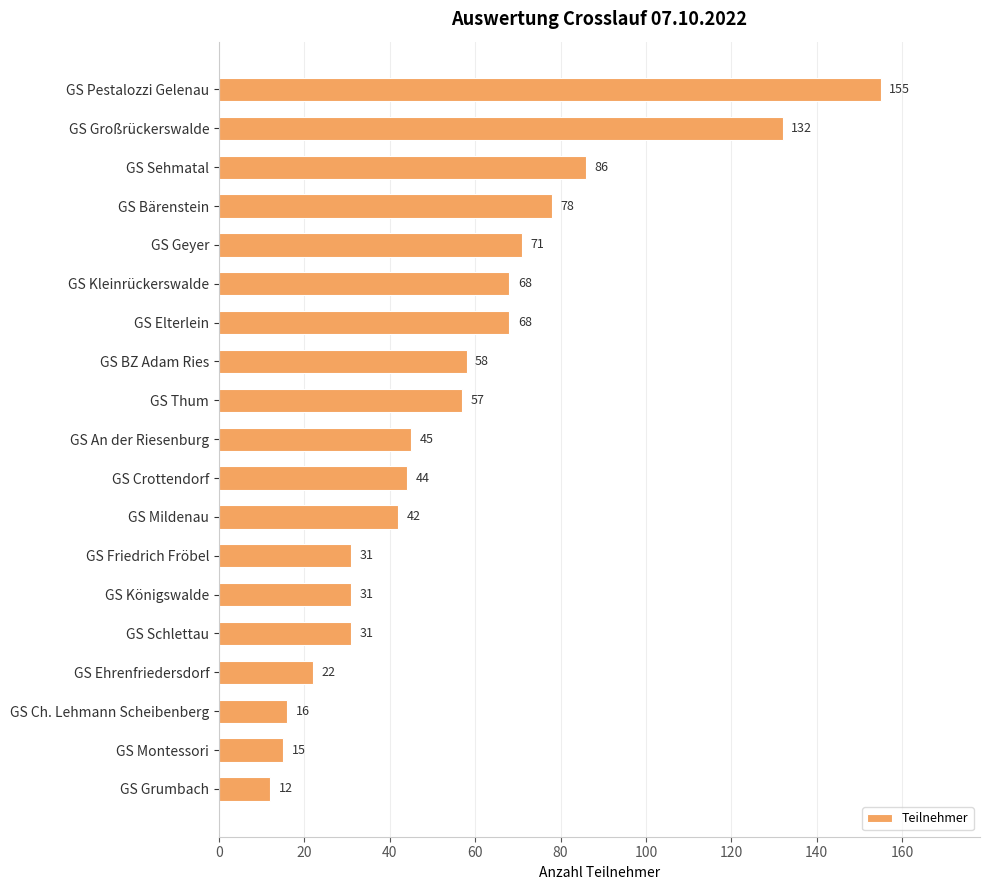

What is the difference between the maximum and second lowest values?

140